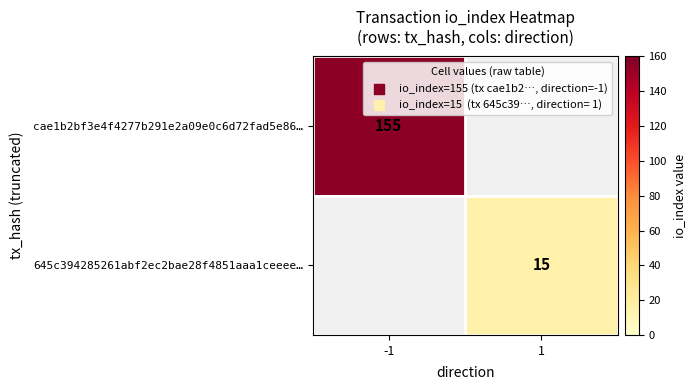

The cae1b2bf3e4f4277b291e2a09e0c6d72fad5e86… series shows 155 at -1. True or false?

True